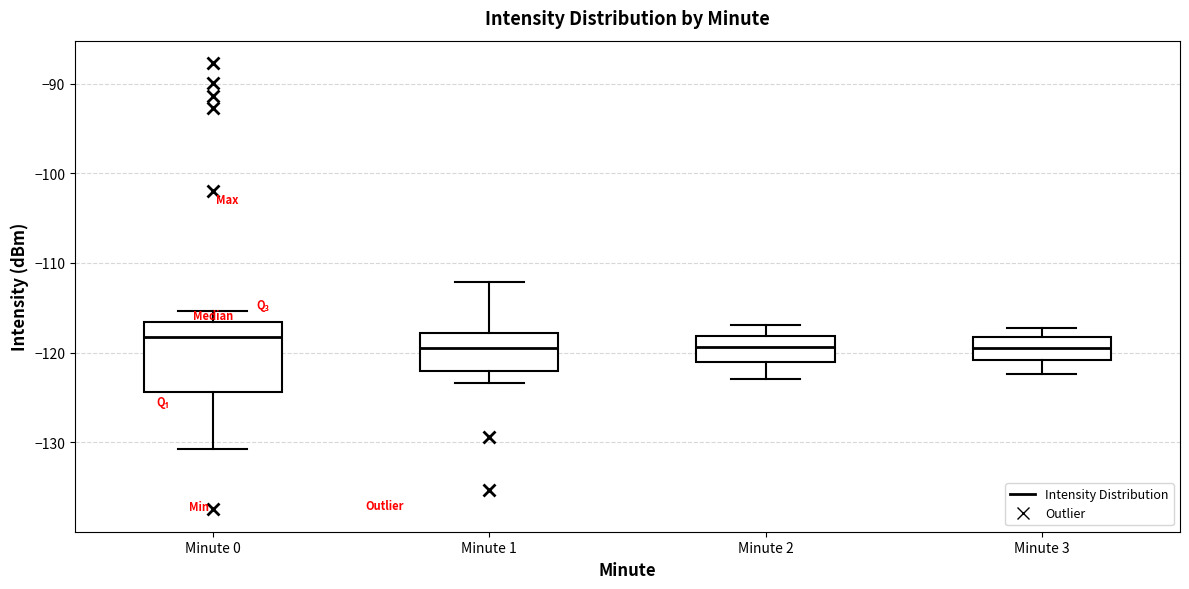

Which box is the tallest, from its lower edge to its upper edge?

Minute 0